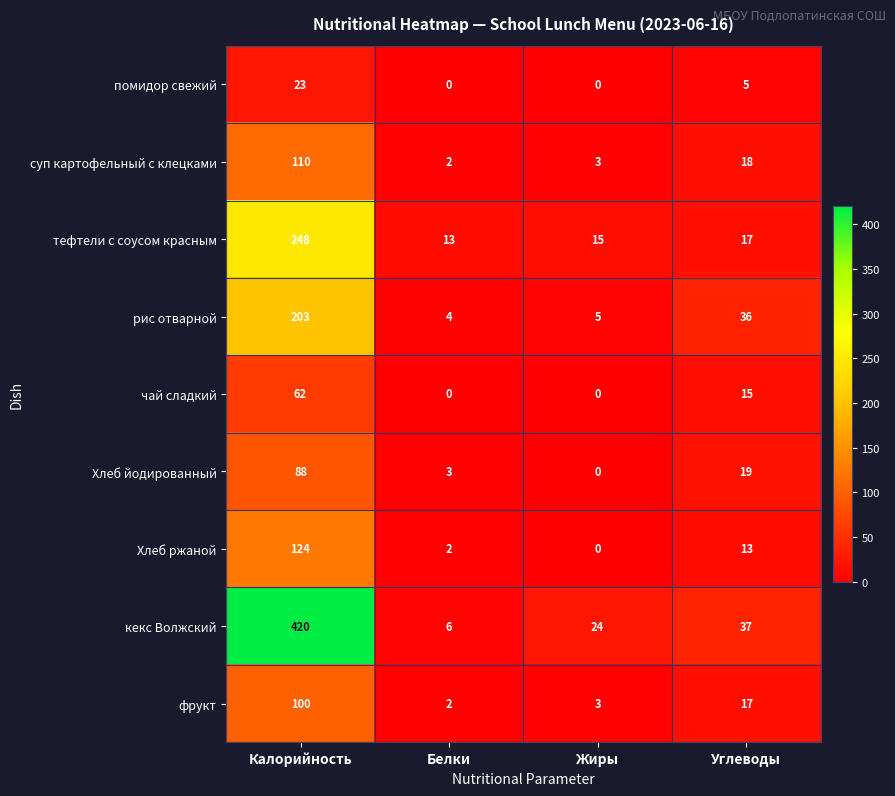

Where does the рис отварной series first go above 36?

Калорийность